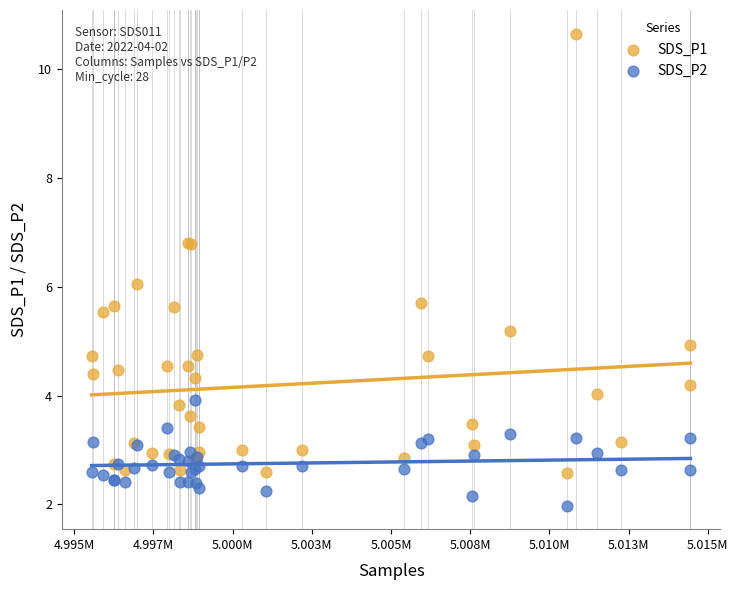

What is the X range (max minus min) for the scatter plot?

18895.0